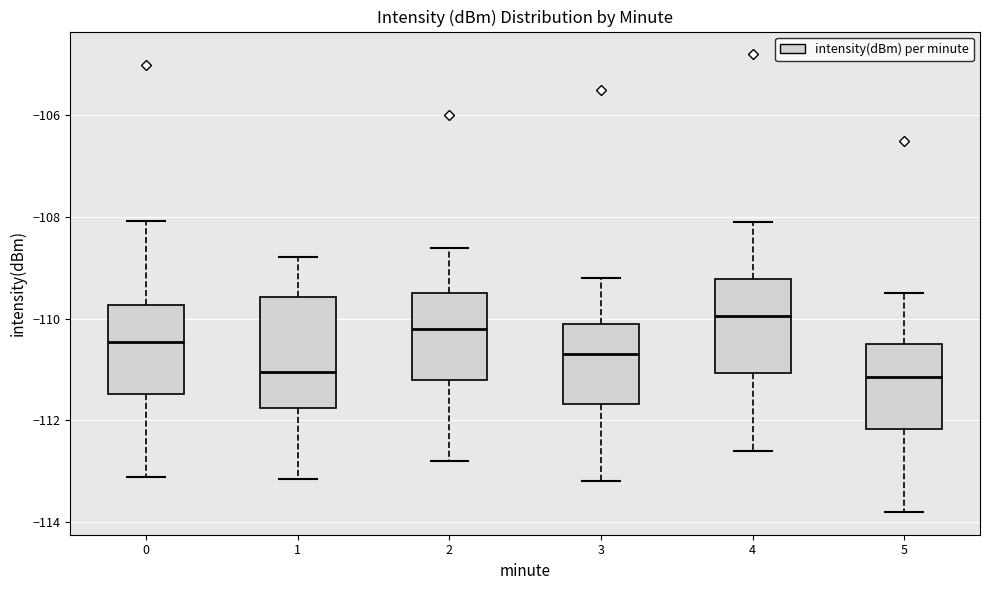

Which box has the highest median line?

4